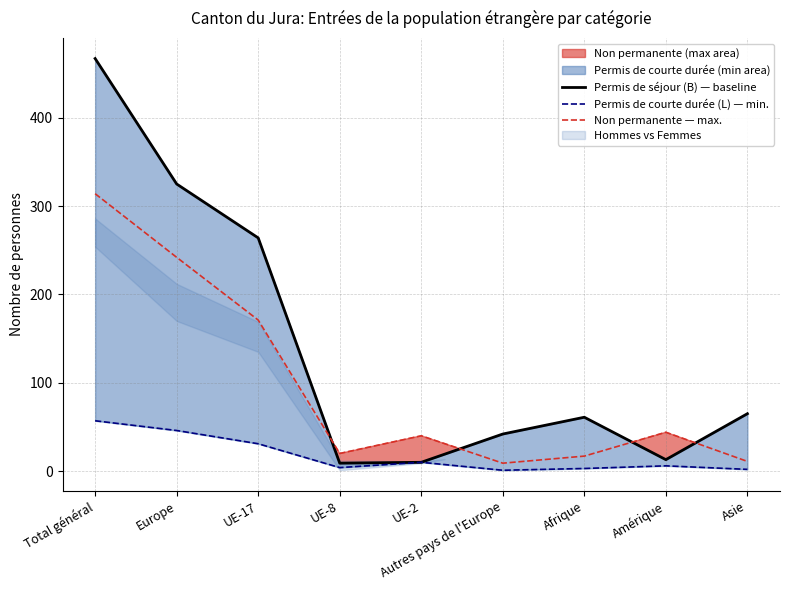

What is the approximate value of Permis de séjour (B) — baseline at Total général?

467